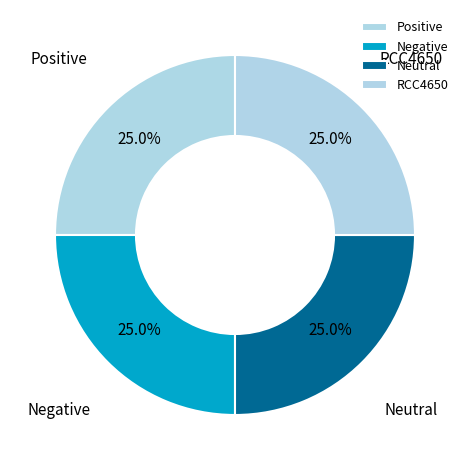

Approximately how many times larger is the value at Negative compared to RCC4650?

1.0